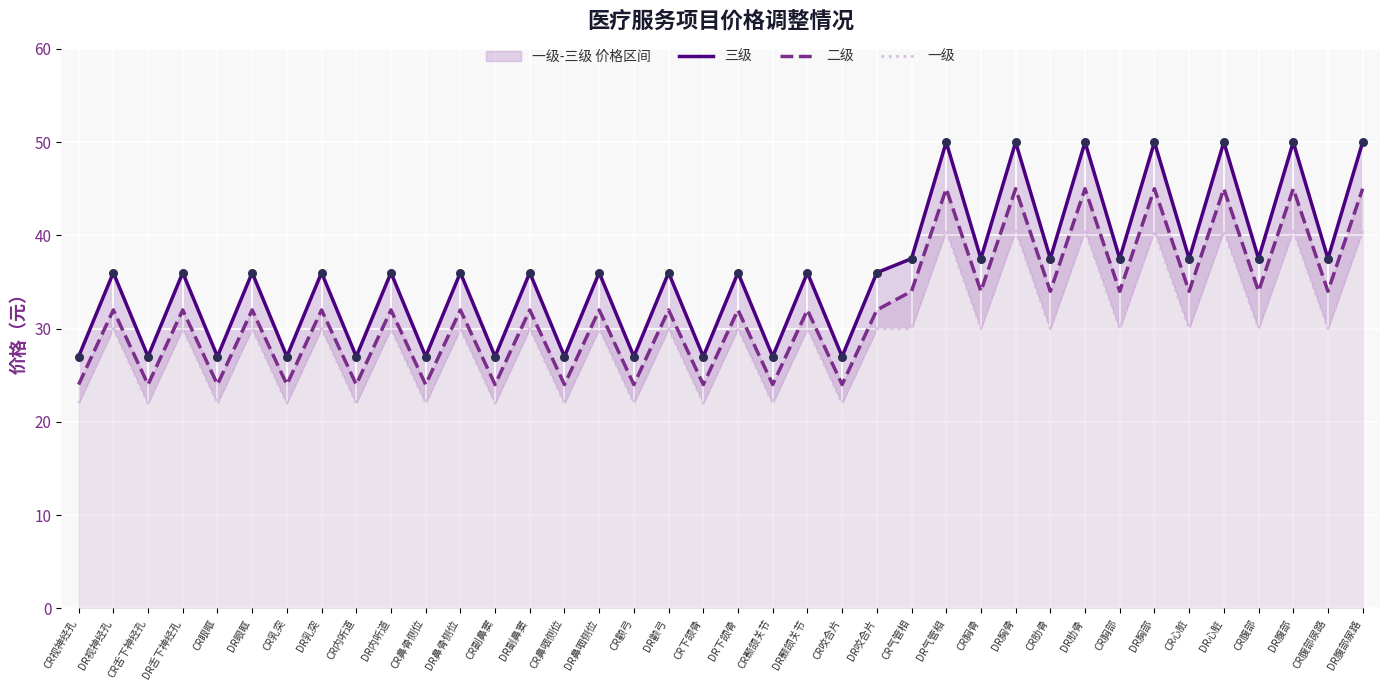

What is the total value across all series at CR咬合片?

73.0